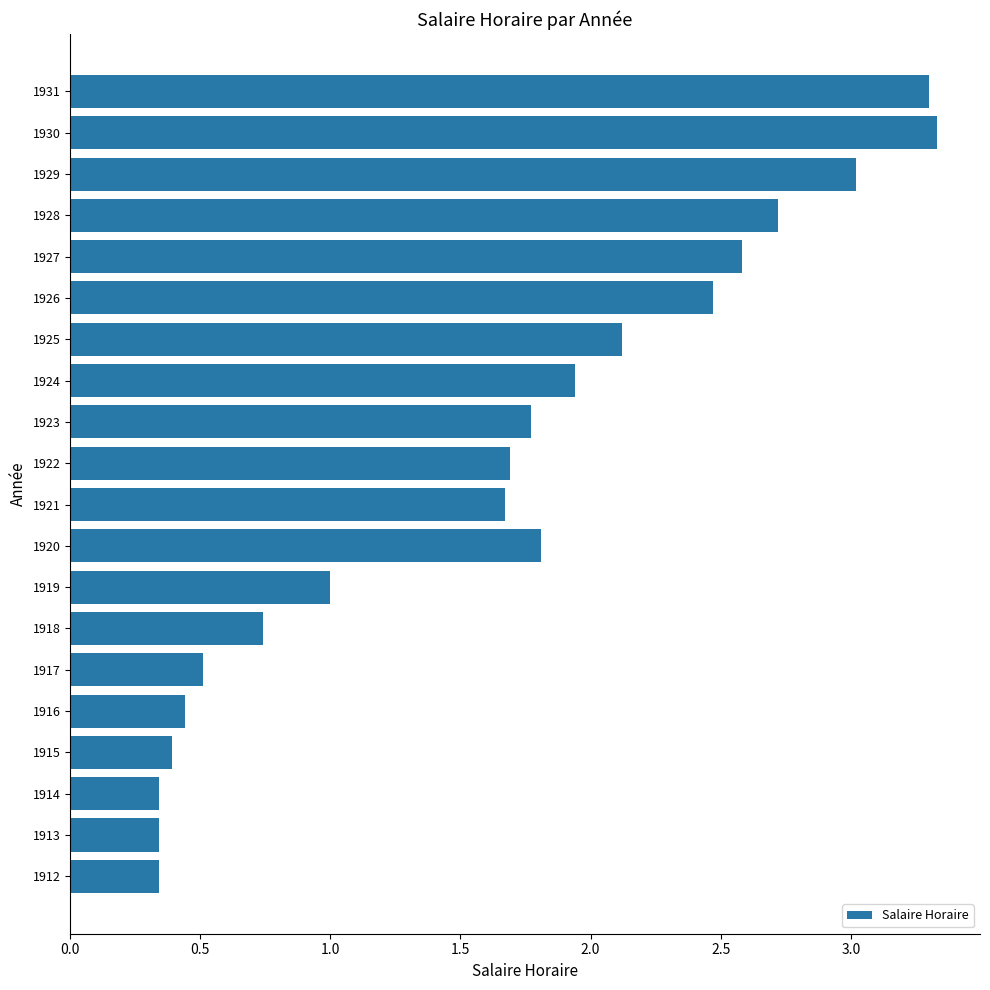

What is the greatest value displayed?

3.3